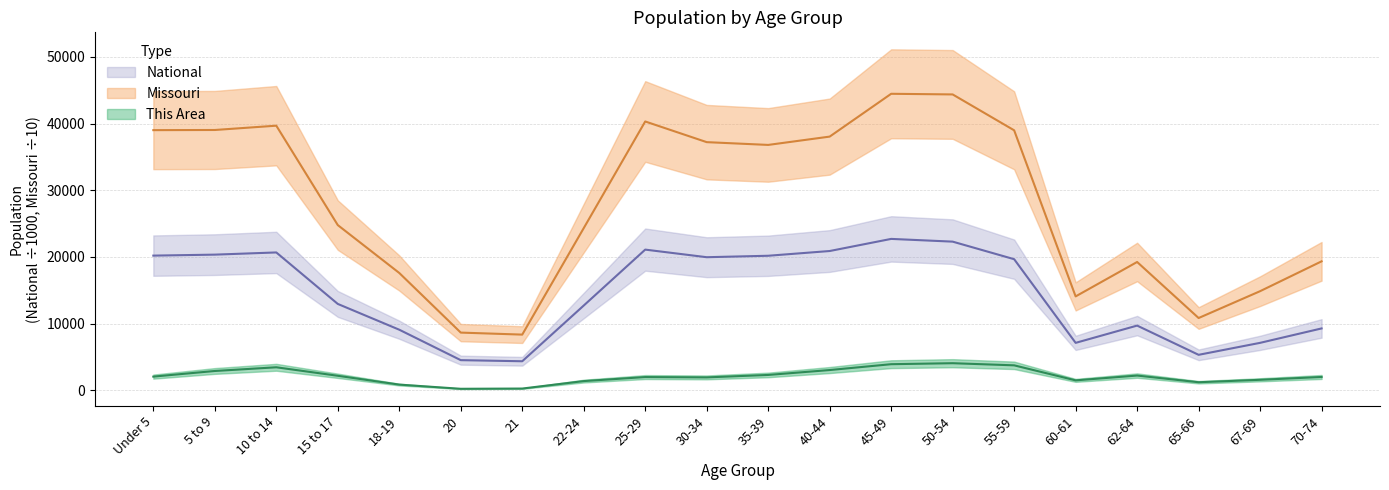

How many data points does each series have?

20